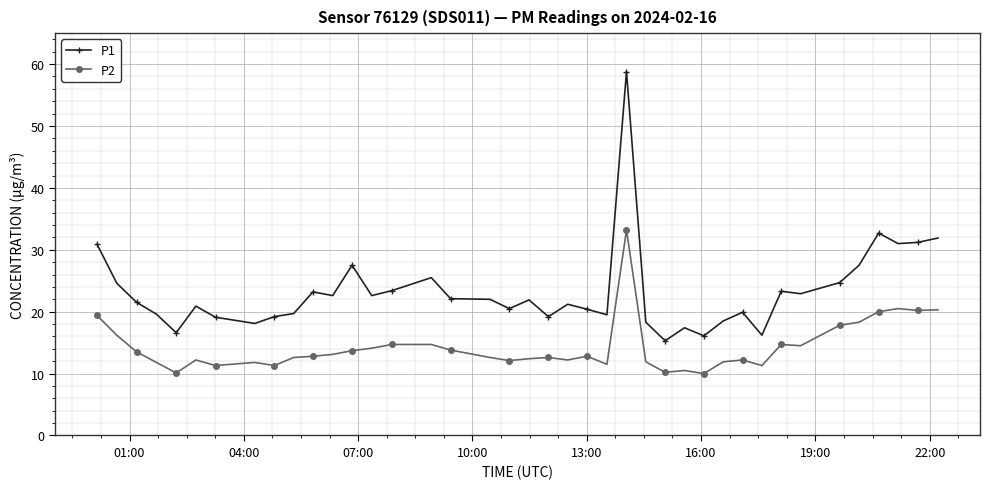

Does the chart have visible grid lines?

Yes